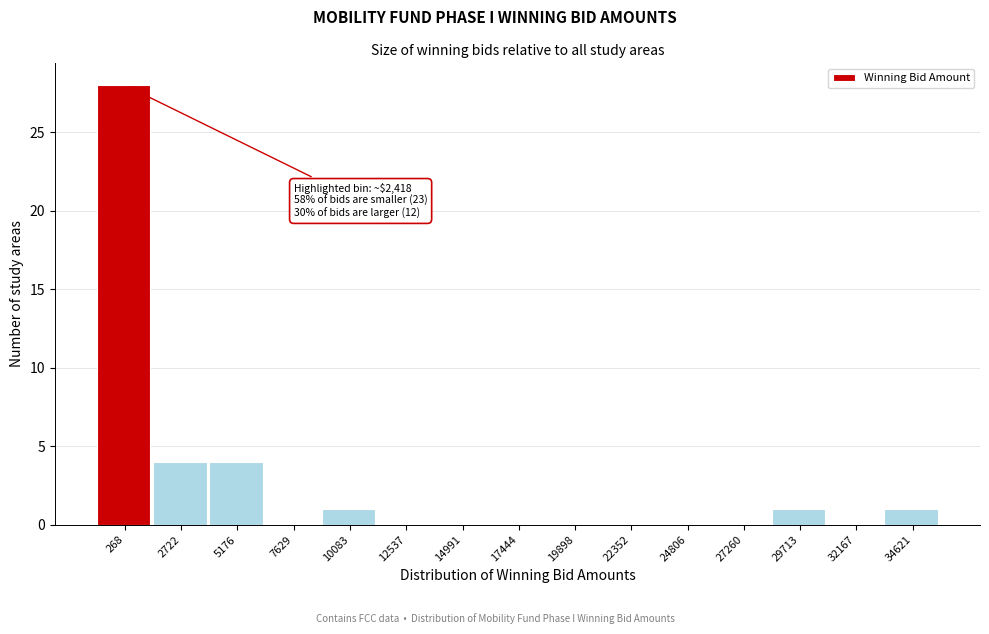

Reading left to right, what are all the values shown in this chart?

268=28	2722=4	5176=4	7629=0	10083=1	12537=0	14991=0	17444=0	19898=0	22352=0	24806=0	27260=0	29713=1	32167=0	34621=1